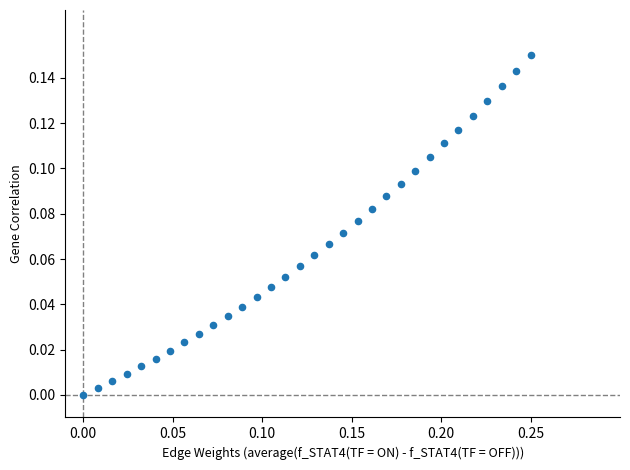

How many points are shown in the scatter plot?

32